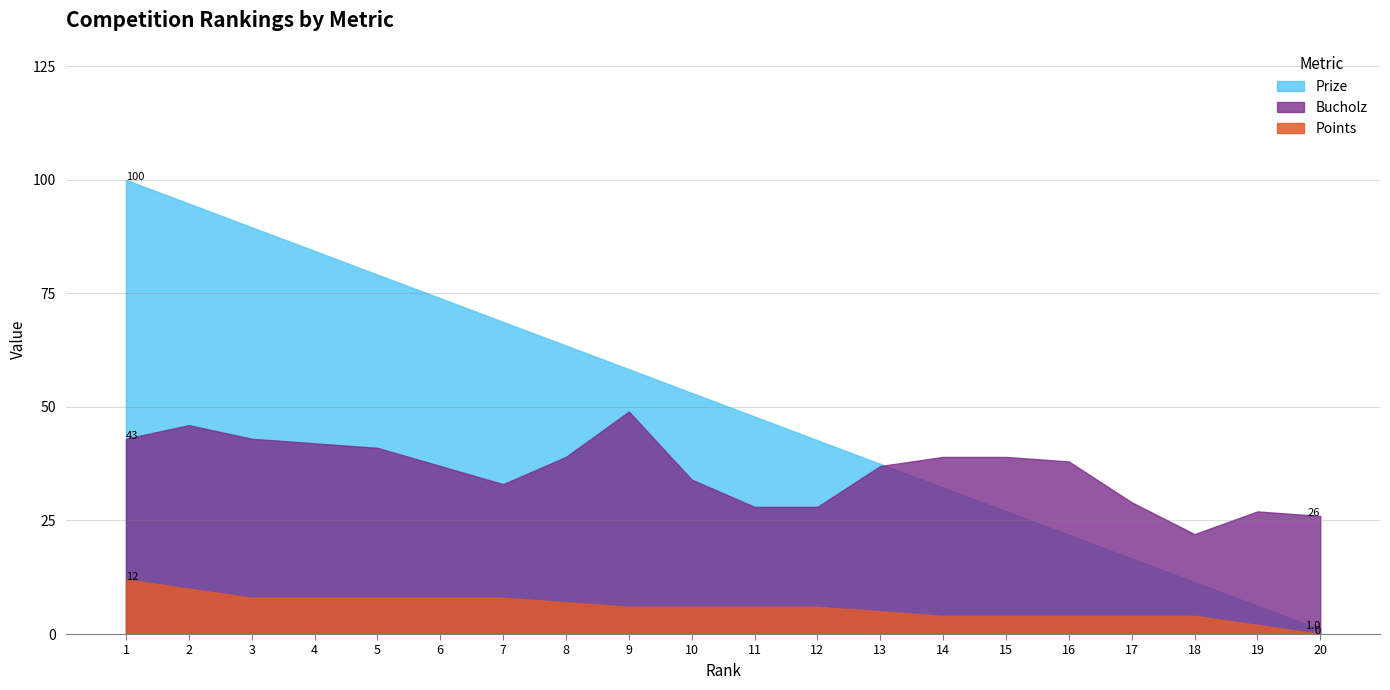

Reading left to right, extract all data points from this chart.

Prize: 1=100.0	2=94.8	3=89.6	4=84.4	5=79.2	6=74.0	7=68.7	8=63.5	9=58.3	10=53.1	11=47.9	12=42.7	13=37.5	14=32.2	15=27.1	16=21.8	17=16.6	18=11.4	19=6.2	20=1.0
Bucholz: 1=43.0	2=46.0	3=43.0	4=42.0	5=41.0	6=37.0	7=33.0	8=39.0	9=49.0	10=34.0	11=28.0	12=28.0	13=37.0	14=39.0	15=39.0	16=38.0	17=29.0	18=22.0	19=27.0	20=26.0
Points: 1=12.0	2=10.0	3=8.0	4=8.0	5=8.0	6=8.0	7=8.0	8=7.0	9=6.0	10=6.0	11=6.0	12=6.0	13=5.0	14=4.0	15=4.0	16=4.0	17=4.0	18=4.0	19=2.0	20=0.0